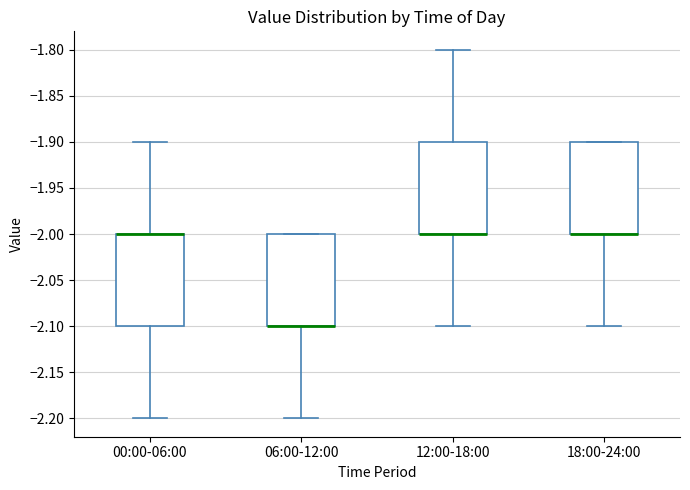

Where does the lower whisker of the box for 18:00-24:00 end on the y-axis? The values are not printed on the chart, so give them approximately, as read against the axis.

-2.1